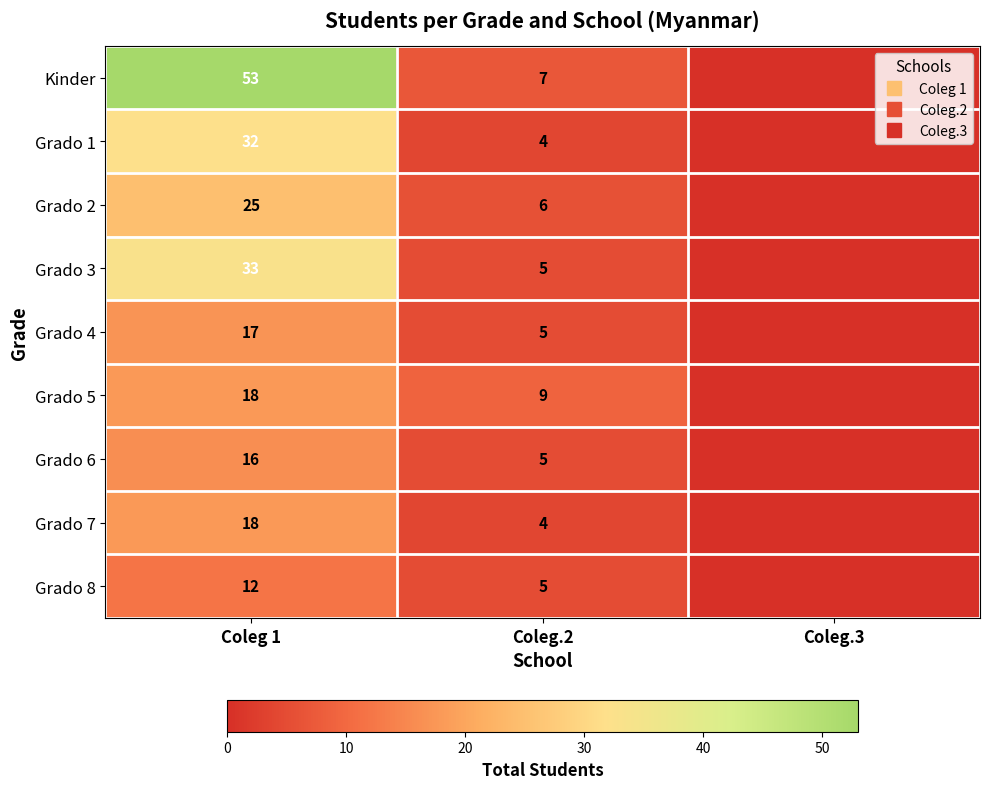

Is it true that Grado 1 equals 32 at Coleg 1?

True